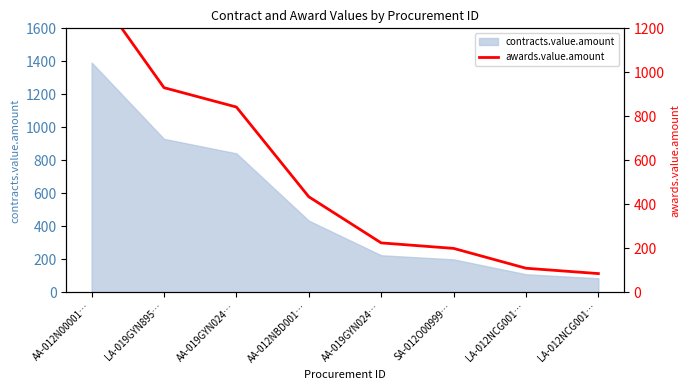

Is it true that the value at AA-012NBD001… is 434.6?

True